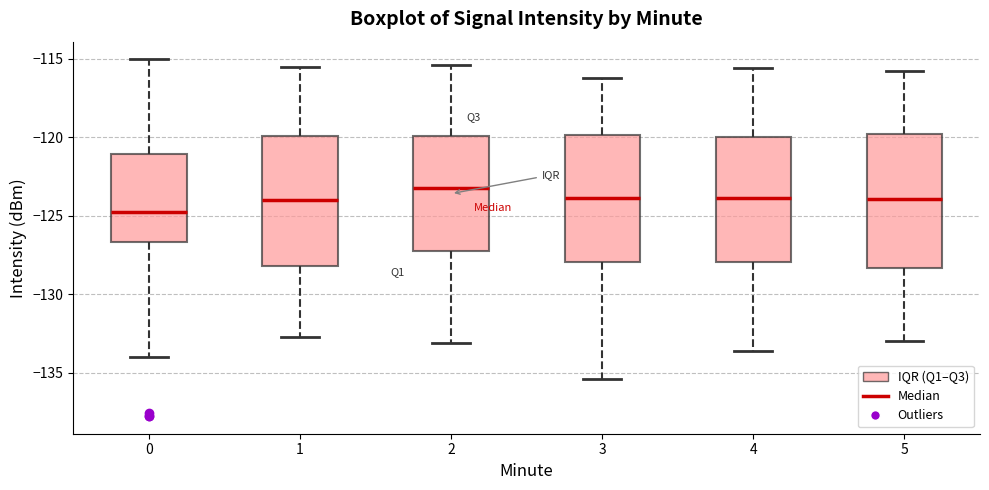

Where is the lower edge of the box at x = 4 on the y-axis? The values are not printed on the chart, so give them approximately, as read against the axis.

-128.0